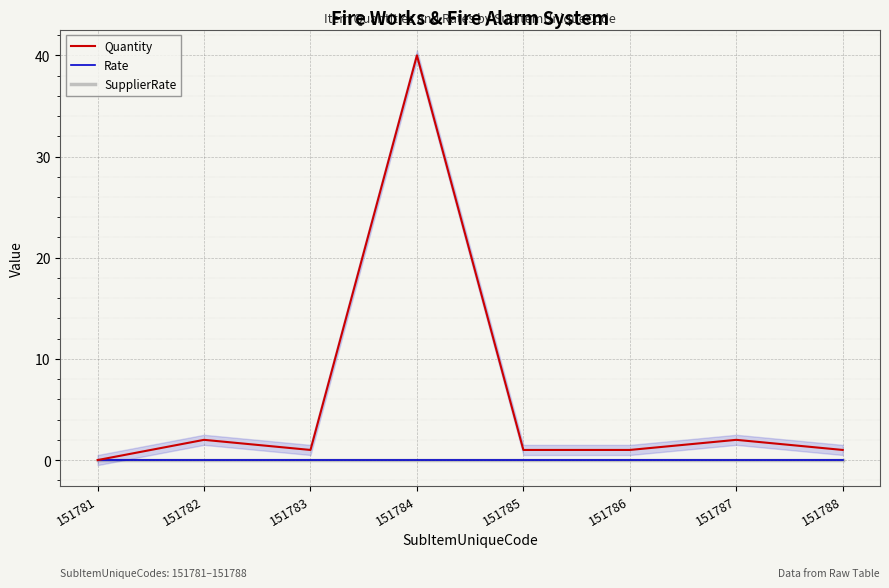

Is the value of Rate at 151785 greater than the value of Quantity at 151786?

No